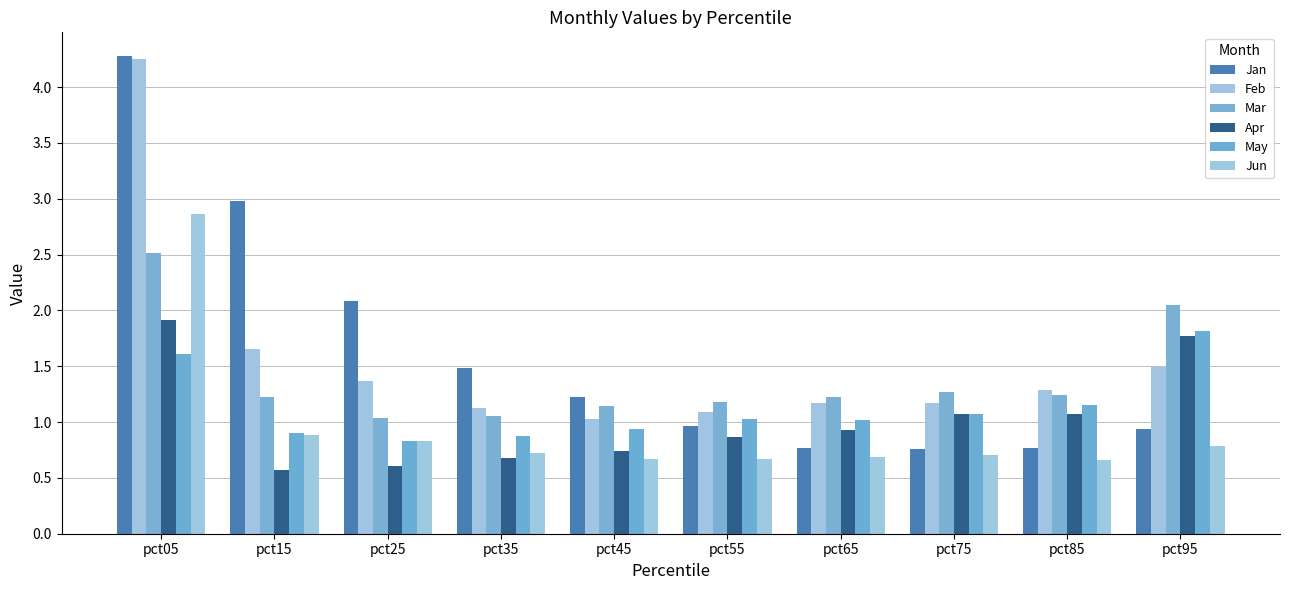

Which series has the largest total across all categories?

Jan